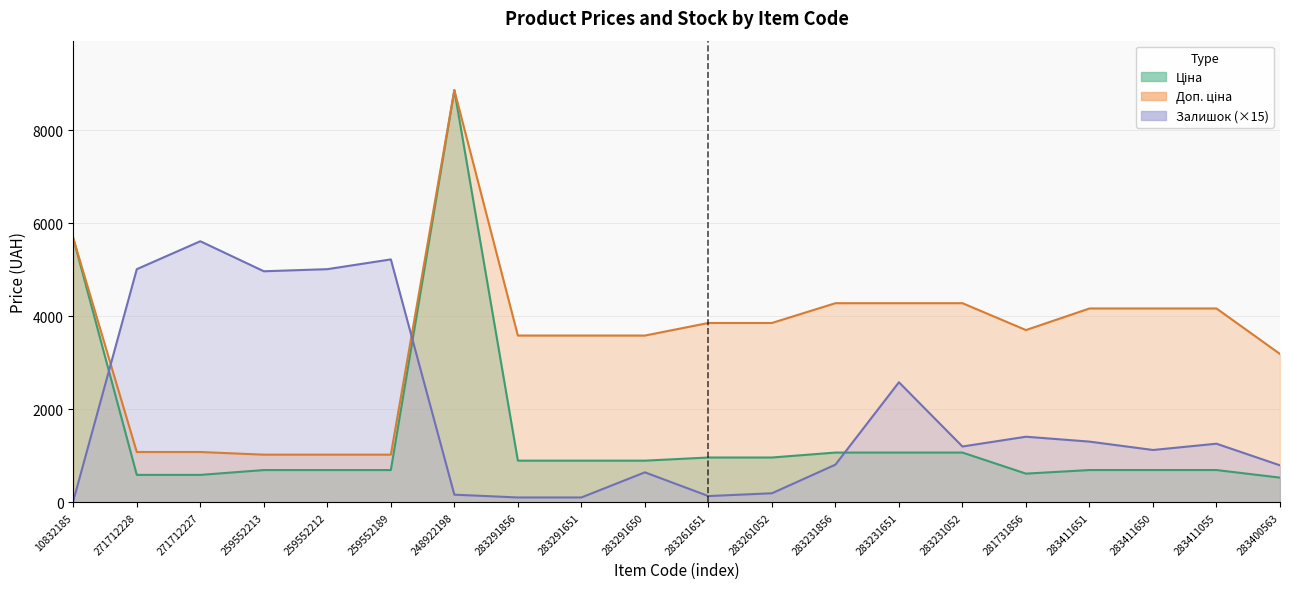

What is the value of the Доп. ціна point at the 18th from the left?

4165.6